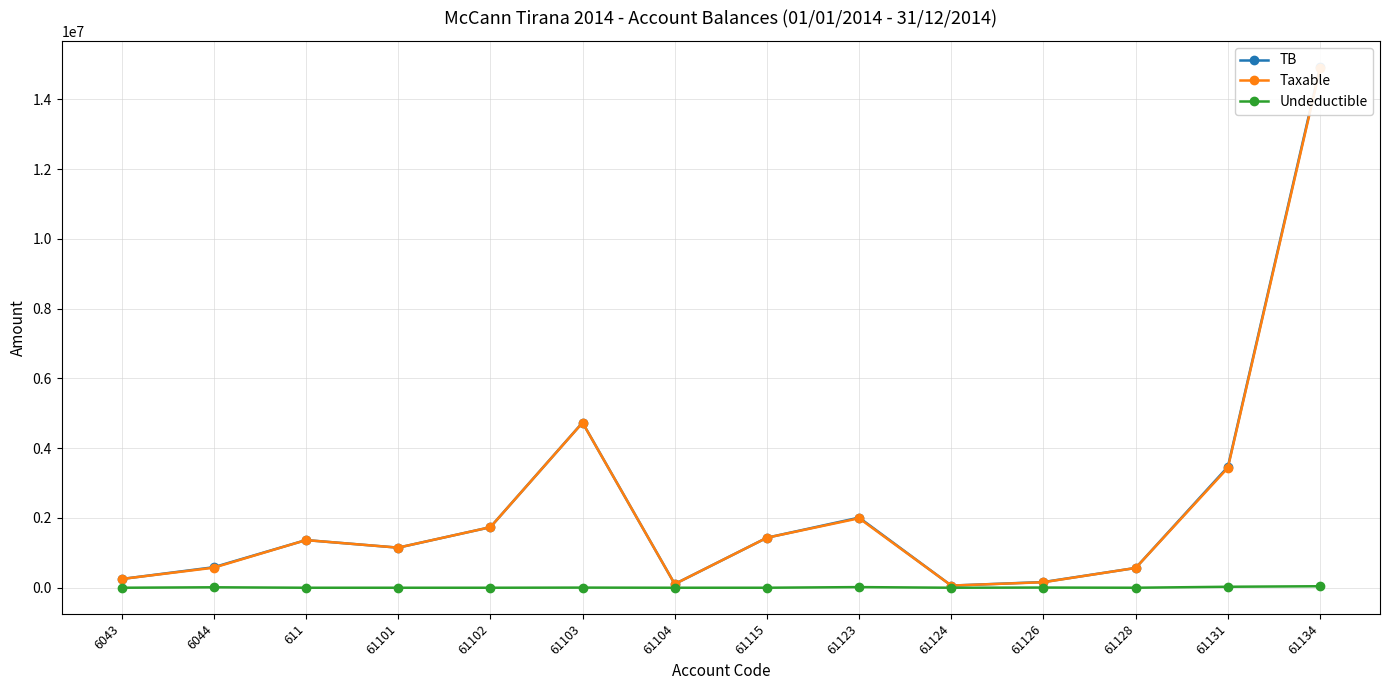

Between 61115 and 61131, which series saw the biggest shift?

TB